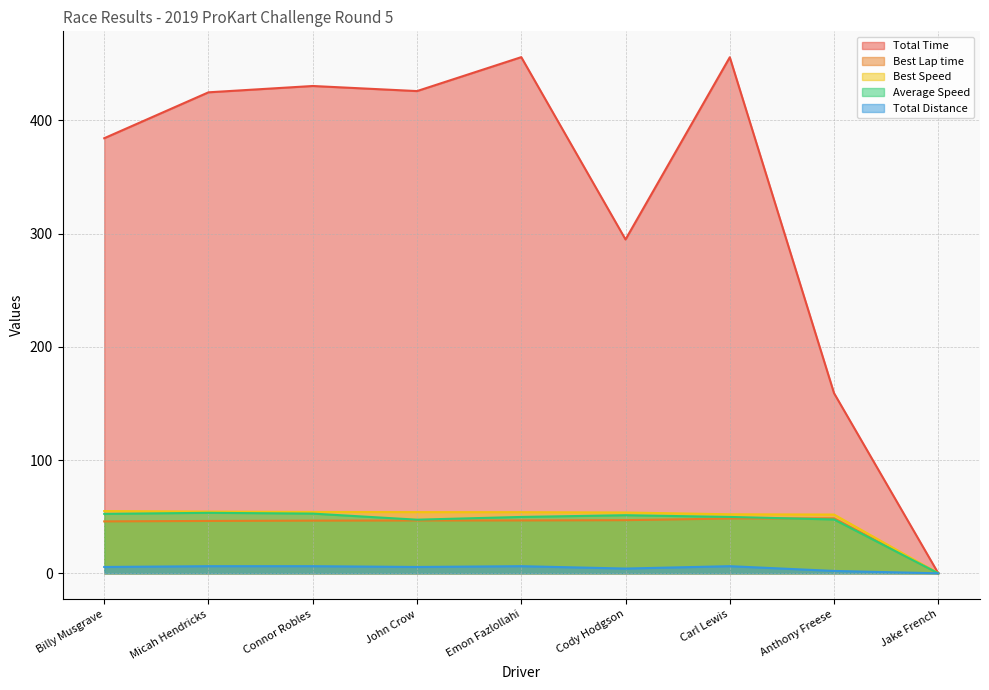

Rank the series at Anthony Freese from lowest to highest value.

Total Distance, Average Speed, Best Lap time, Best Speed, Total Time